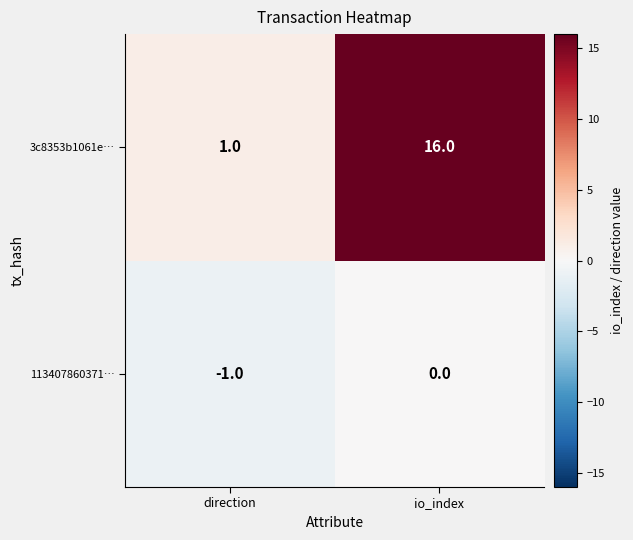

At which category is the sum across all series the highest?

io_index